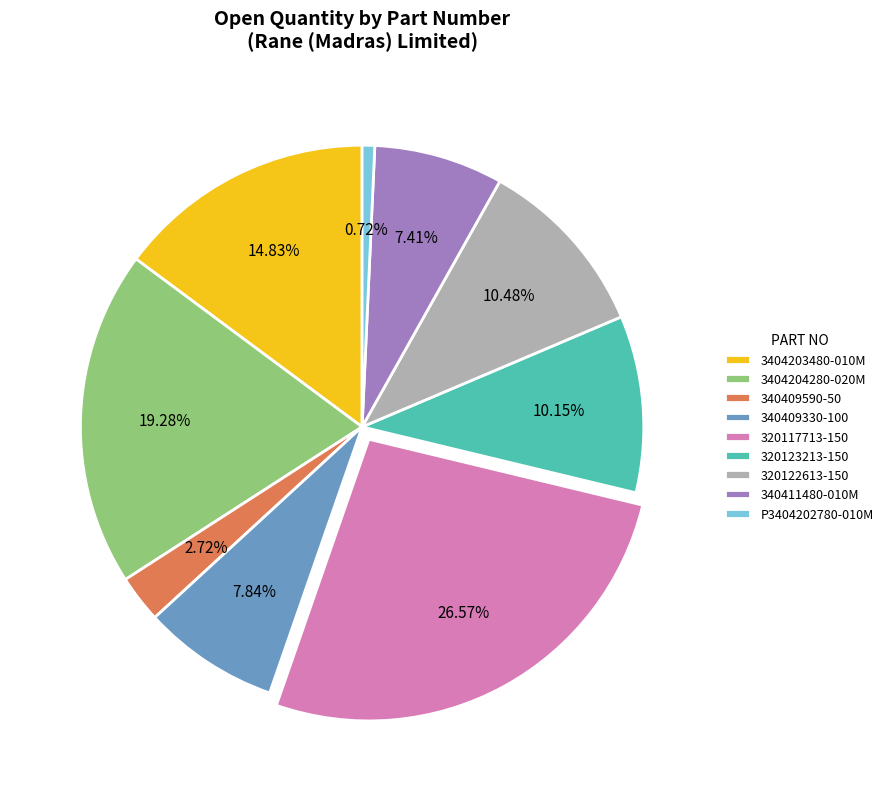

Does any single category account for the majority?

No